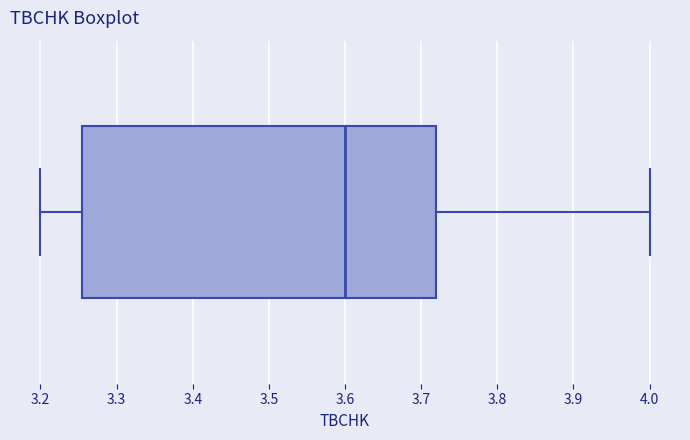

Transcribe this box plot: give where the median line is, the range the box spans, and where the two whiskers end, as read against the x-axis. The values are not printed on the chart, so give them approximately, as read against the axis.

median 3.60, box 3.26 to 3.72, whiskers 3.20 to 4.00